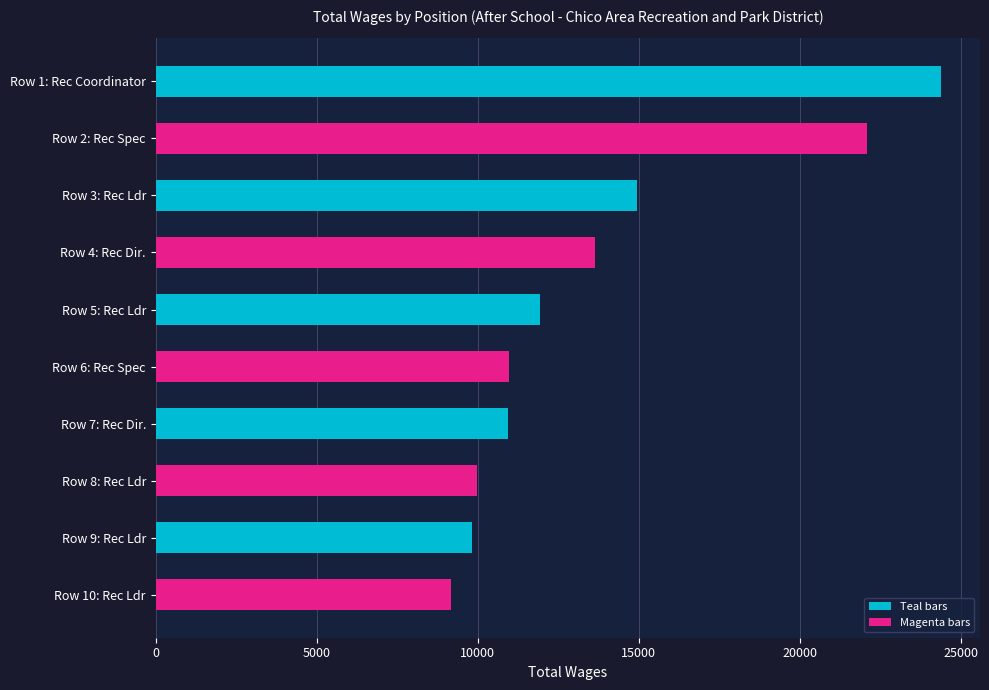

What is the change in value from Row 1: Rec Coordinator to Row 10: Rec Ldr?

-15205